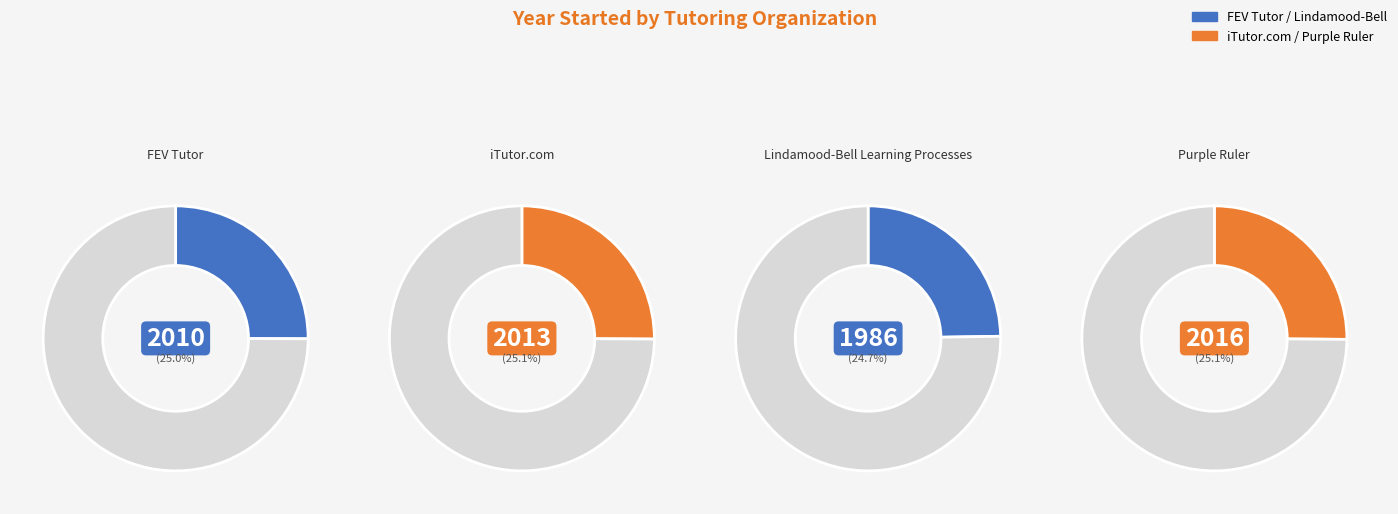

What percentage is the Purple Ruler slice, to the nearest percent?

25%